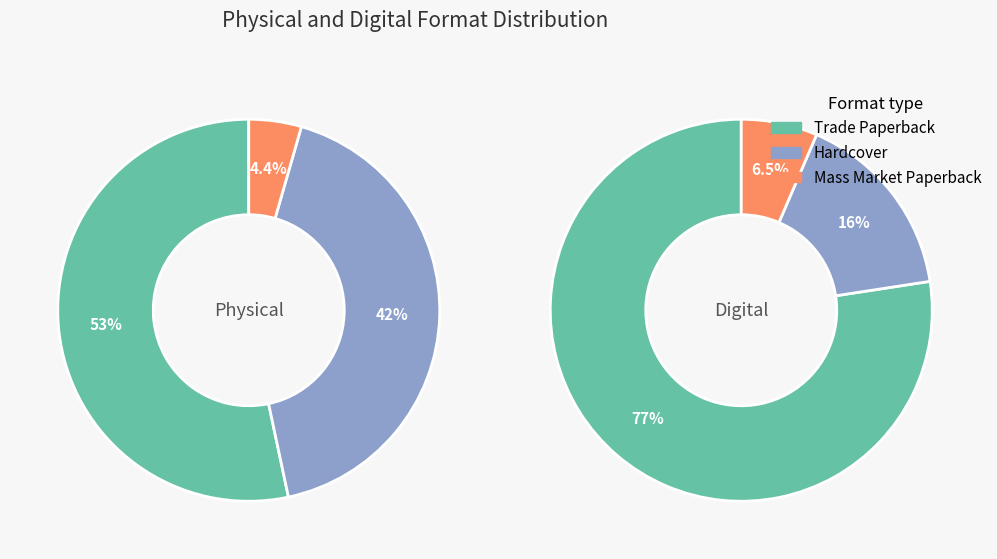

Count the number of slices in the pie.

6